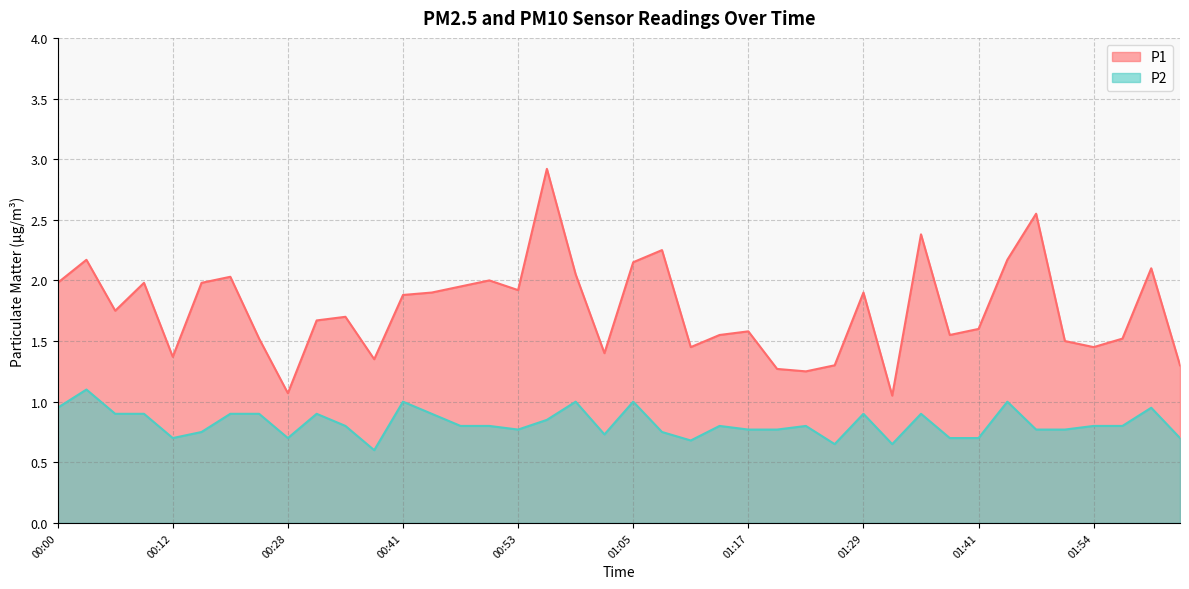

What is the sum of all P2 values?

32.8